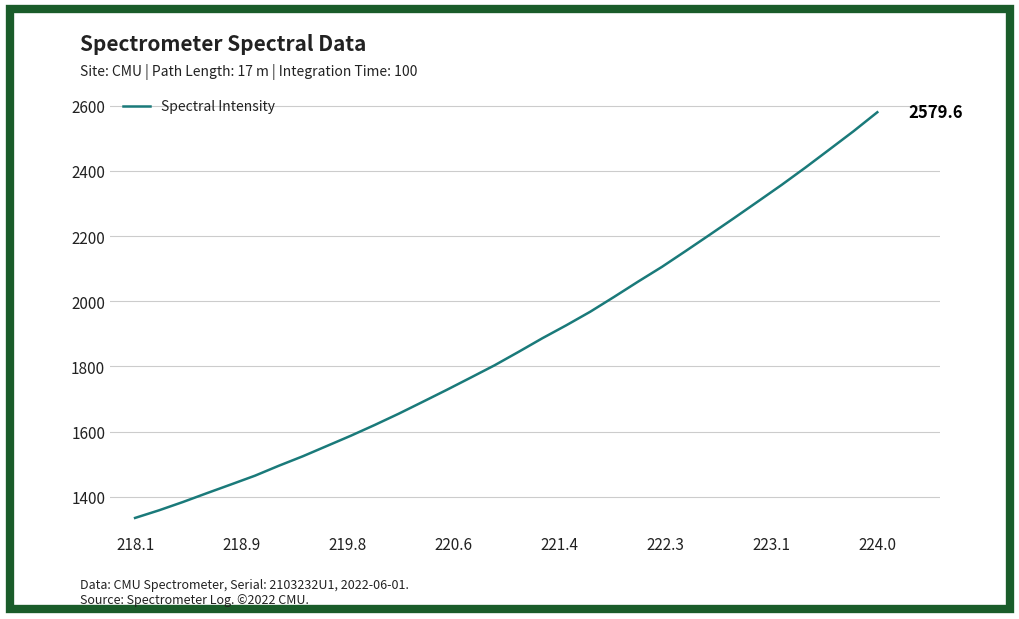

True or false: there are more than 2 points higher than both neighbors.

False